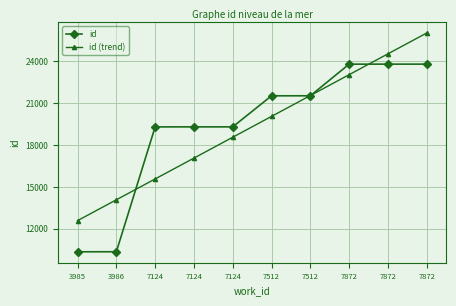

Does the chart have visible grid lines?

Yes